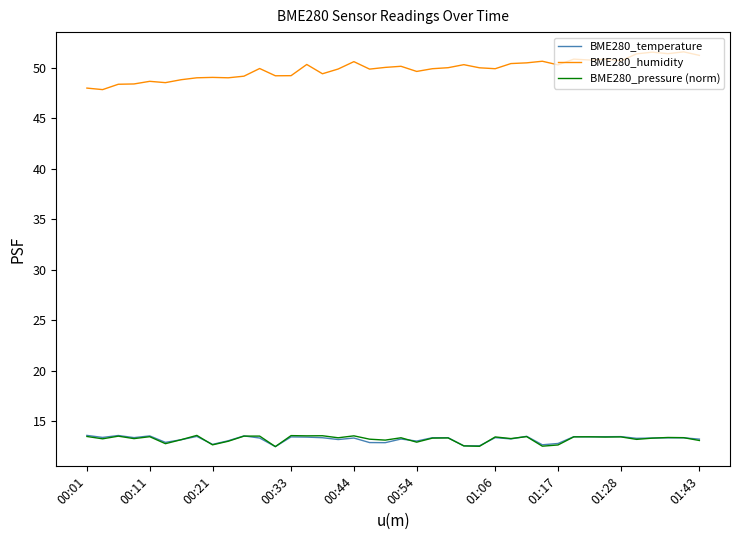

Which series has the widest spread of values?

BME280_humidity